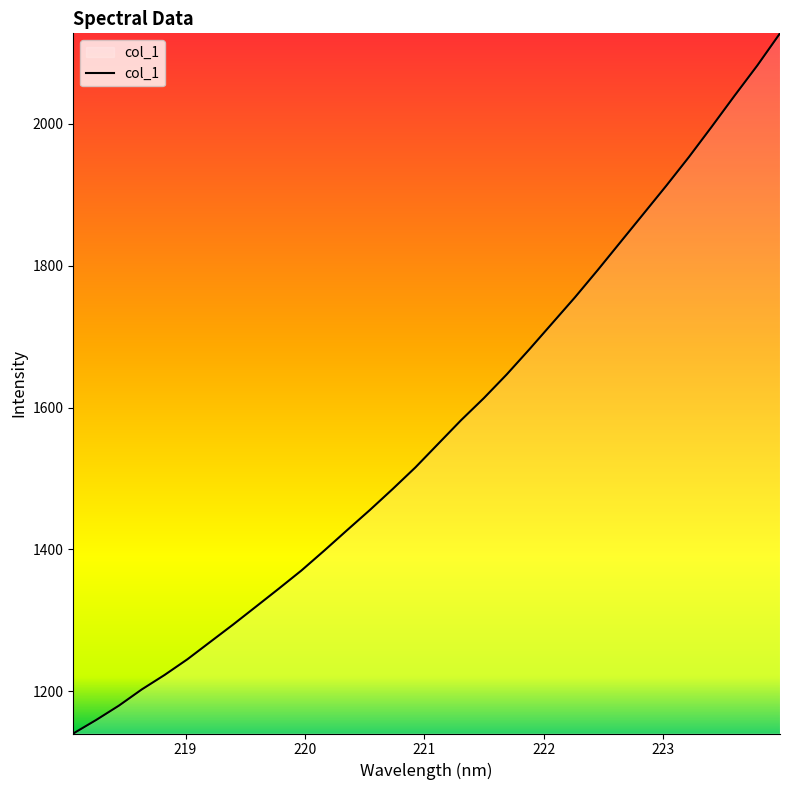

What is the difference between the maximum and minimum values?

987.0